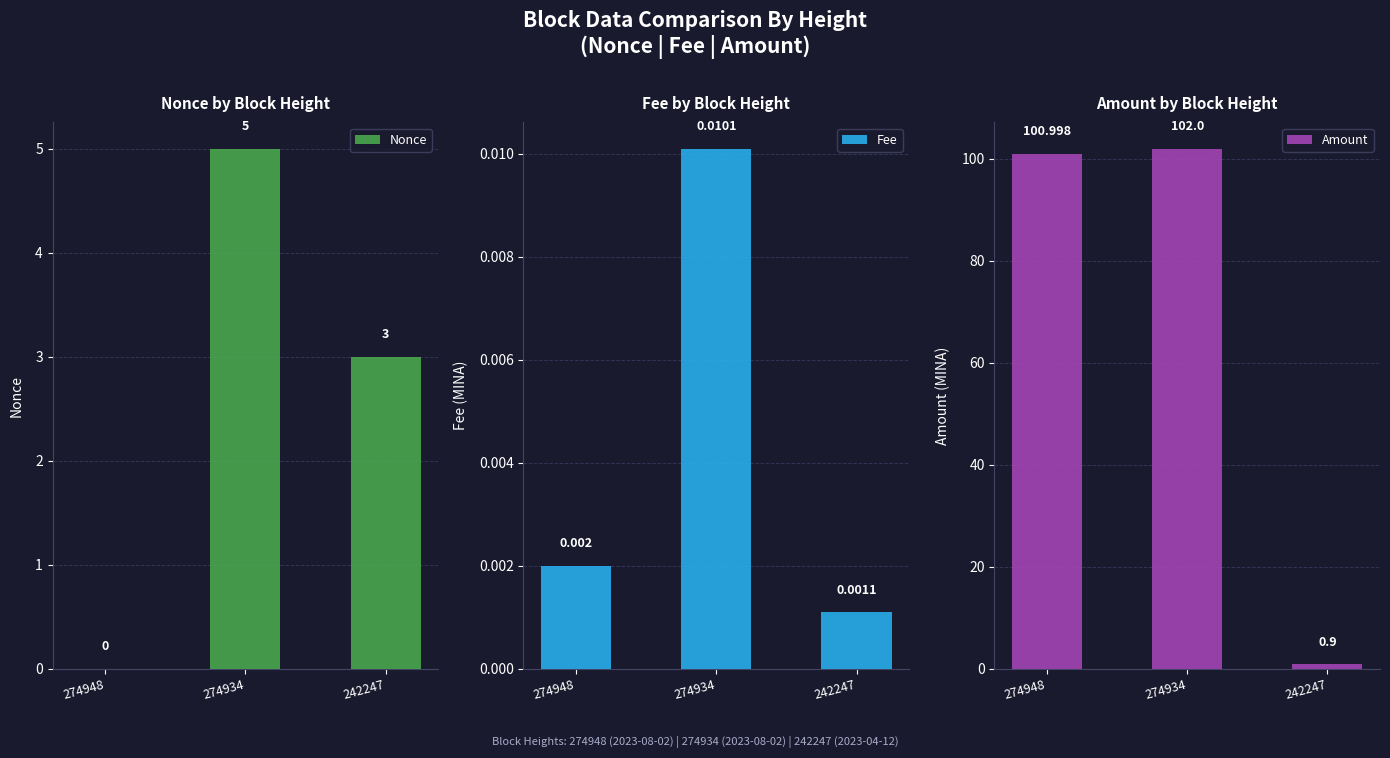

What is the greatest value displayed?

102.0